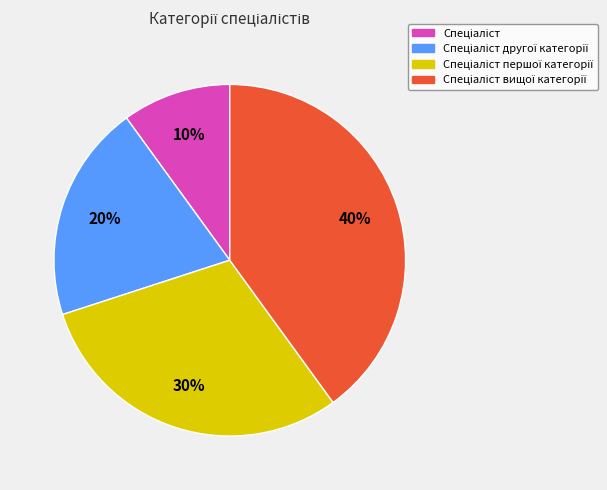

To the nearest percent, what is the average slice percentage?

25%